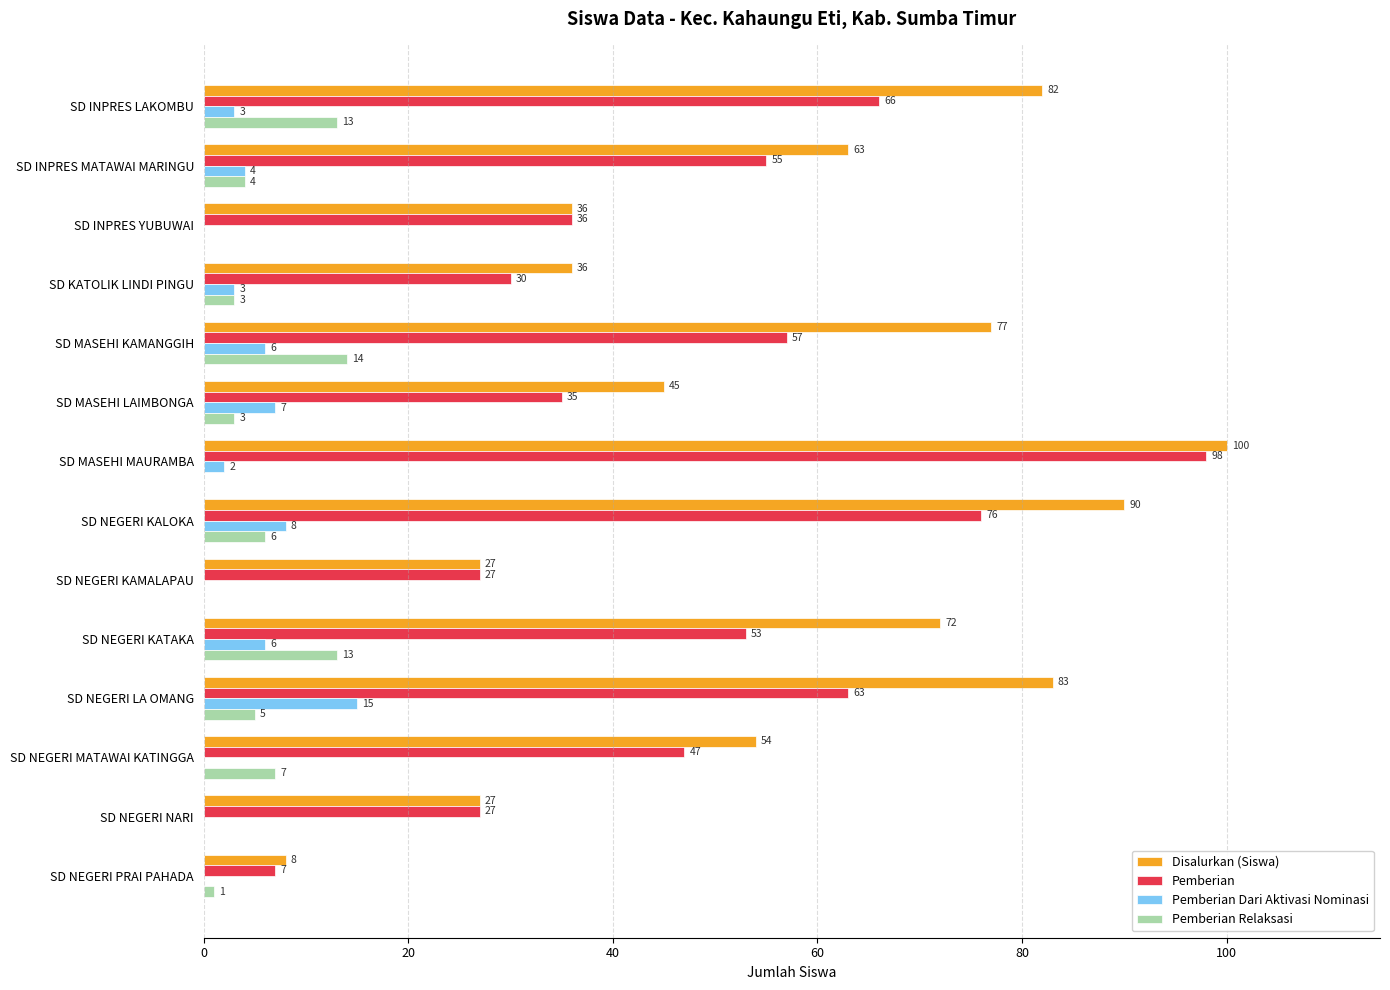

Which series has the largest total across all categories?

Disalurkan (Siswa)